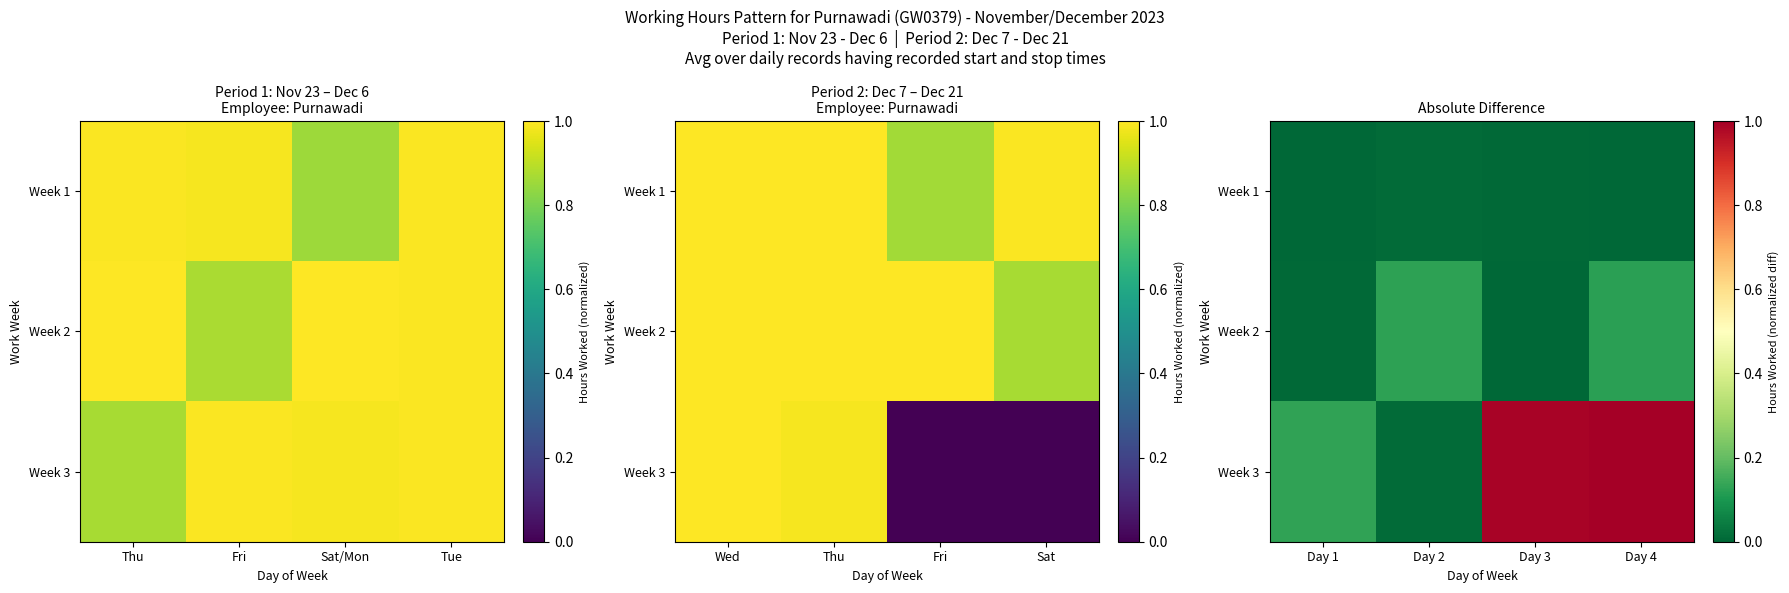

Which series has the largest range (max minus min)?

Week 3